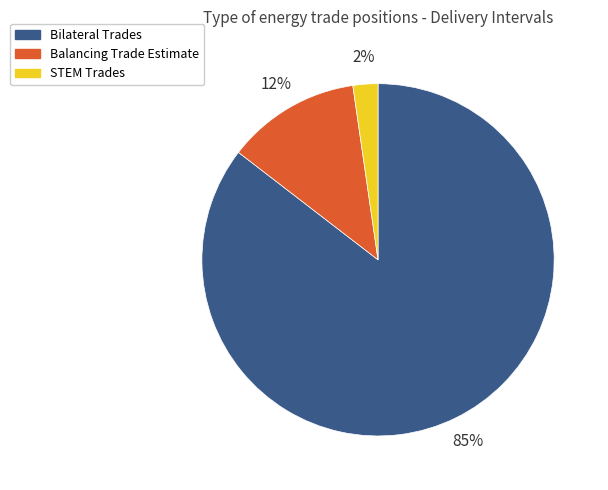

Is there a majority slice in this chart?

Yes